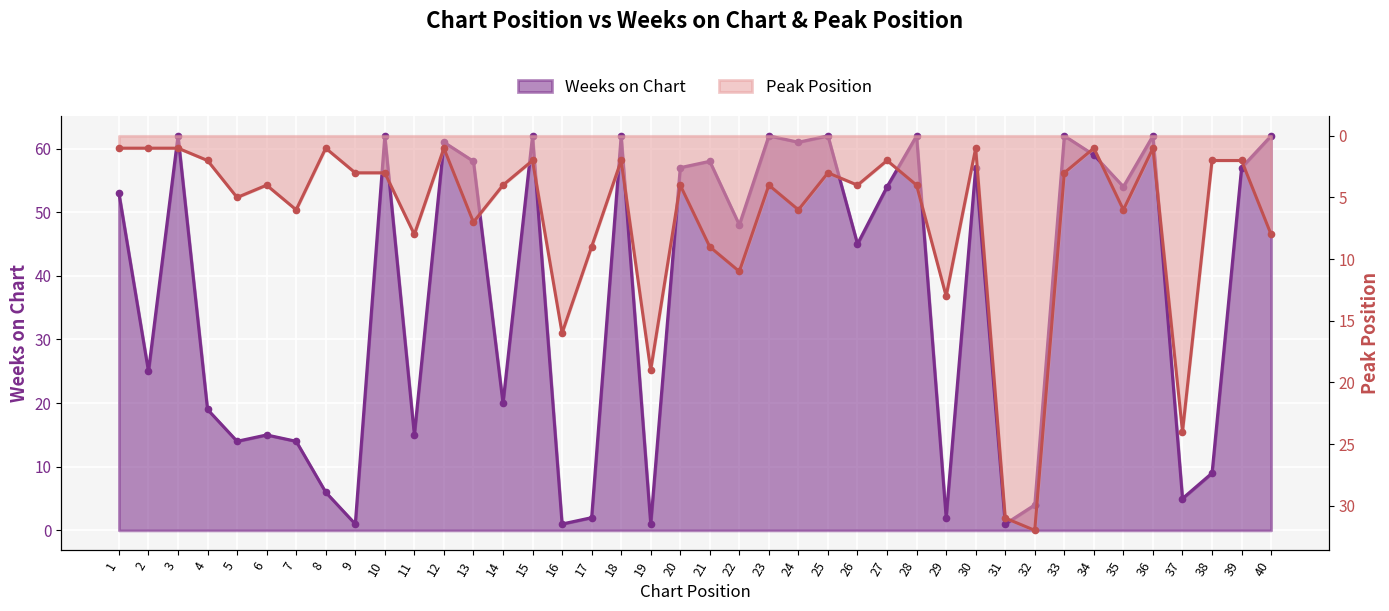

Is it true that Weeks on Chart equals 58 at 21?

True